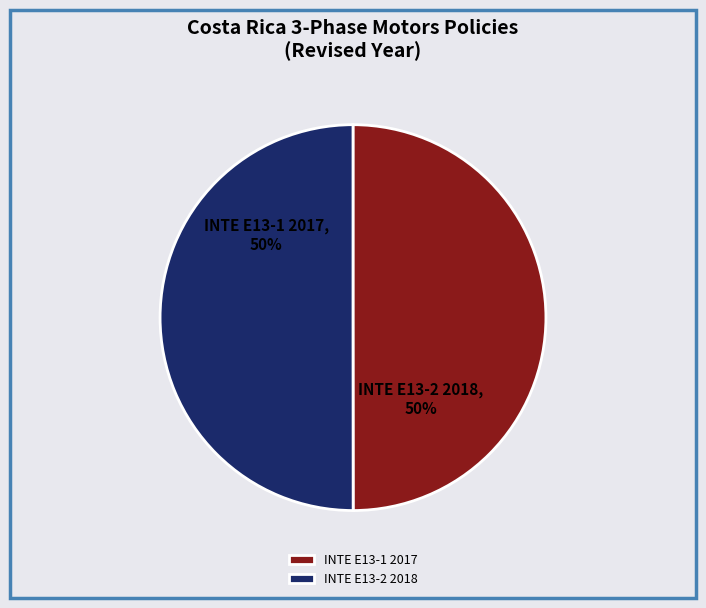

Is it true that INTE E13-1 2017 is 50% of the pie?

True